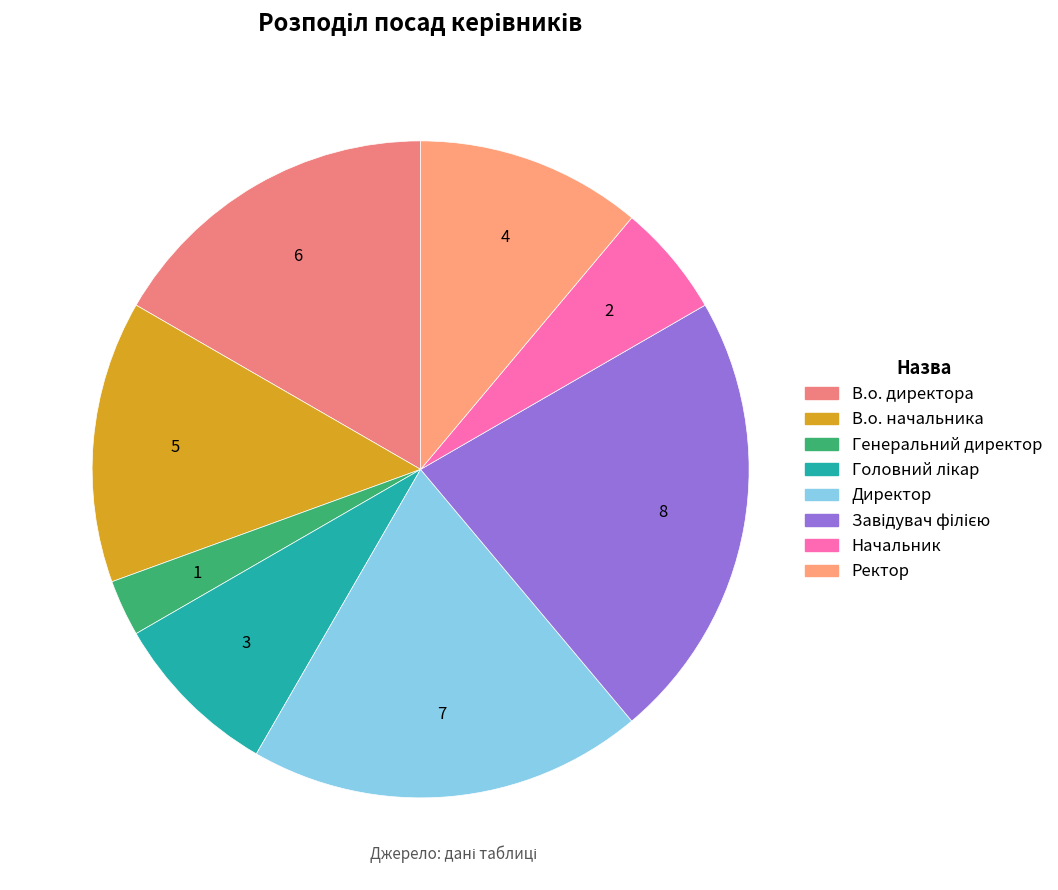

To the nearest percent, what is the difference between the largest and smallest slice percentages?

19%